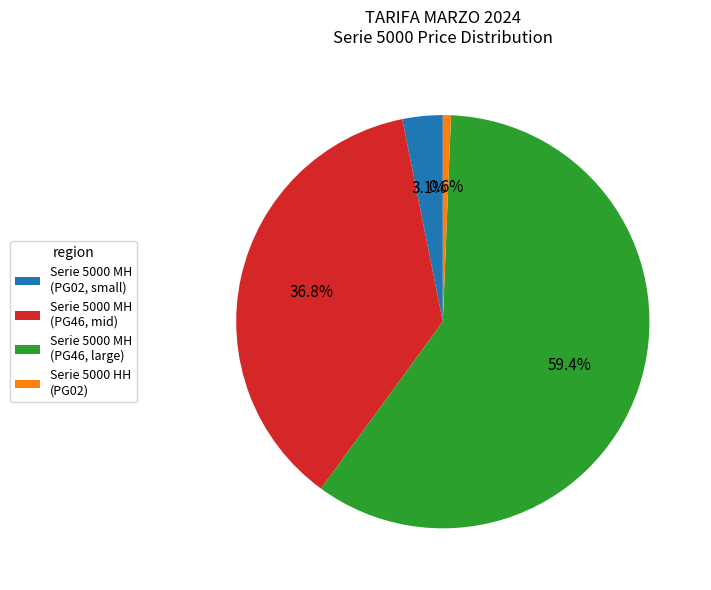

To the nearest percent, what is the difference between the largest and smallest slice percentages?

59%